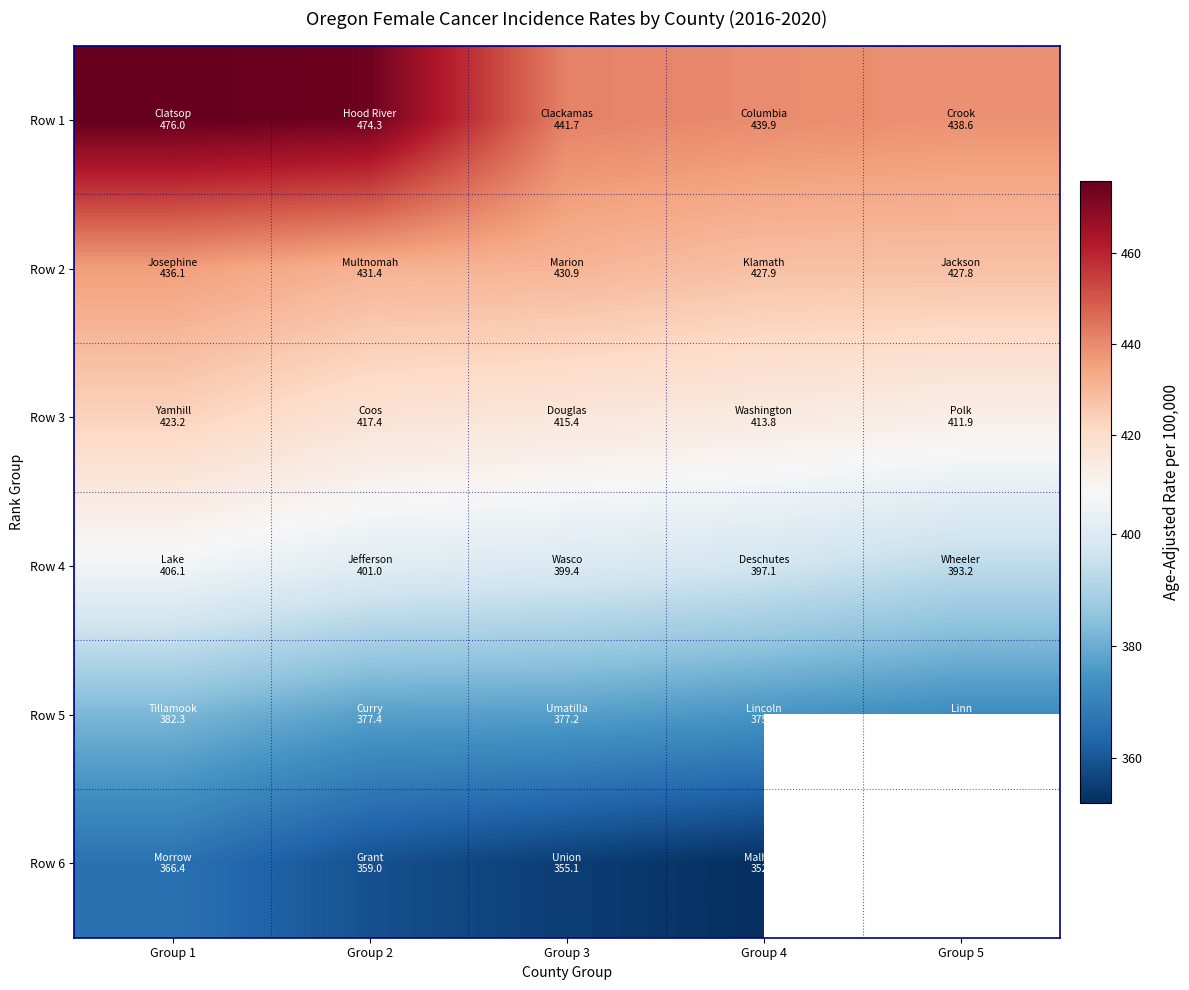

Is it true that Row 5 equals 238.1 at Group 4?

False